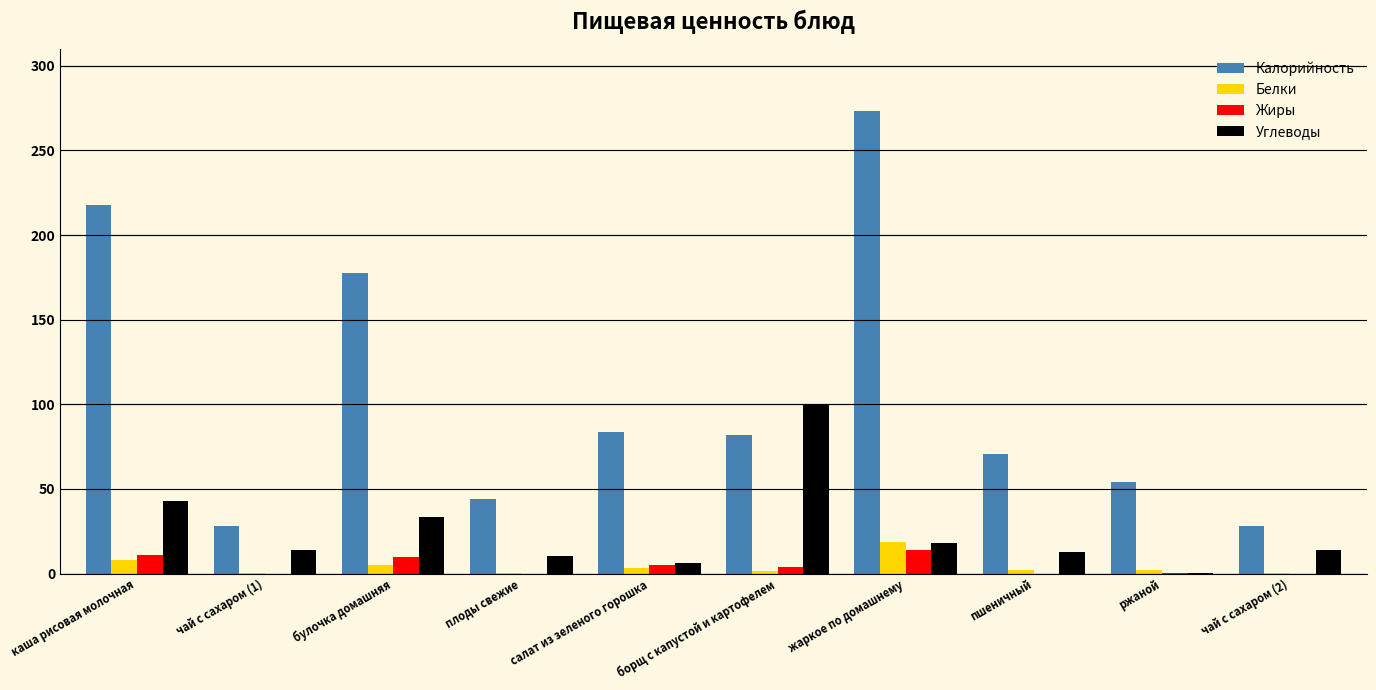

At which category is the sum across all series the highest?

жаркое по домашнему